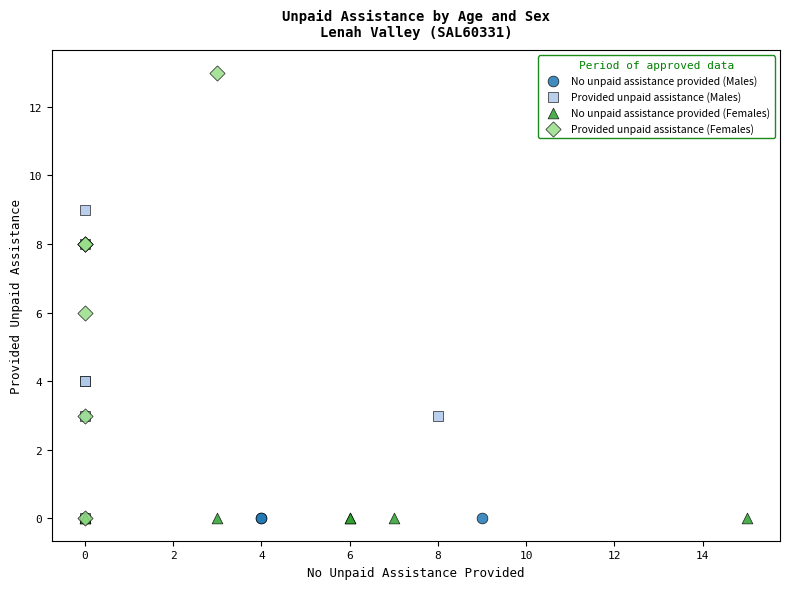

Which series reaches the maximum Y coordinate?

Provided unpaid assistance (Females)